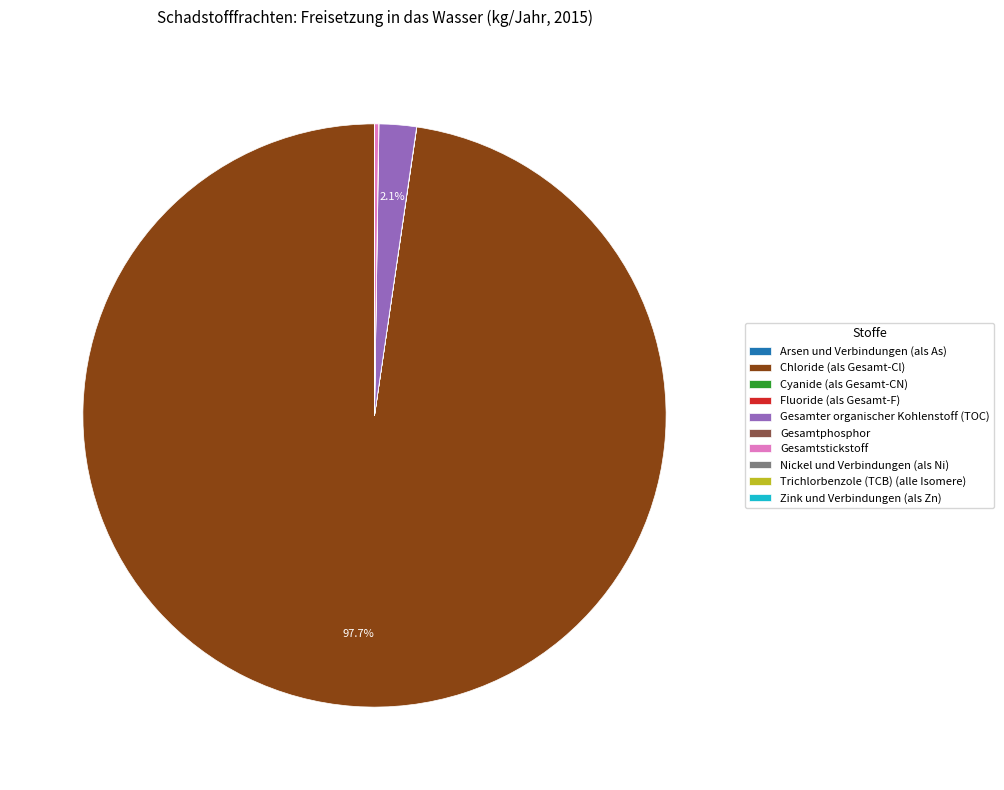

Which has a higher value, Gesamter organischer Kohlenstoff (TOC) or Chloride (als Gesamt-Cl)?

Chloride (als Gesamt-Cl)